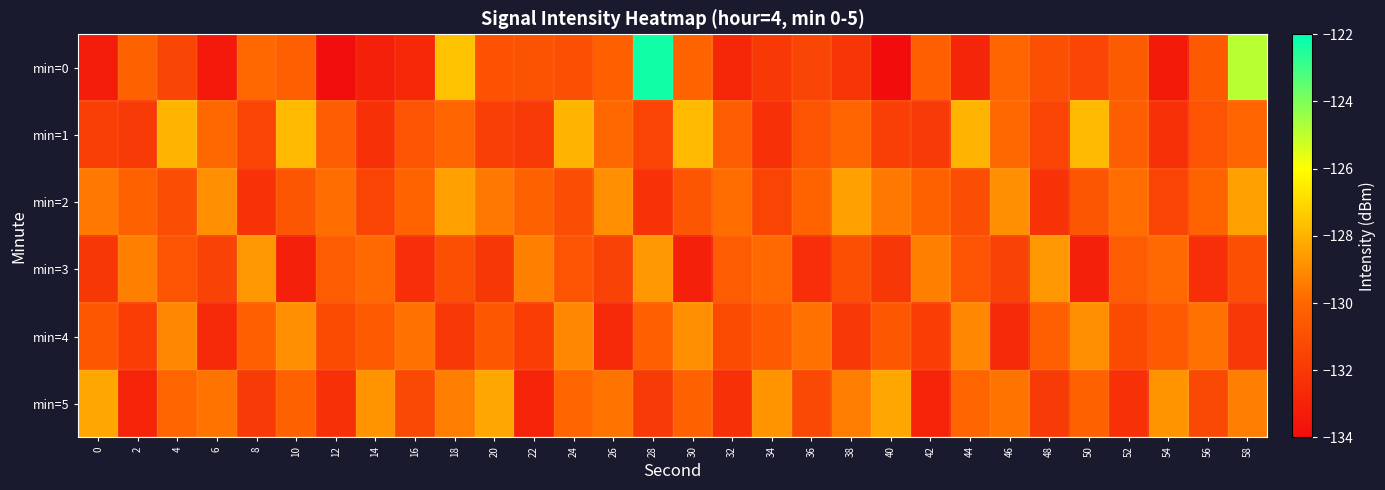

What is the spread (max minus min) of values at 36?

2.8